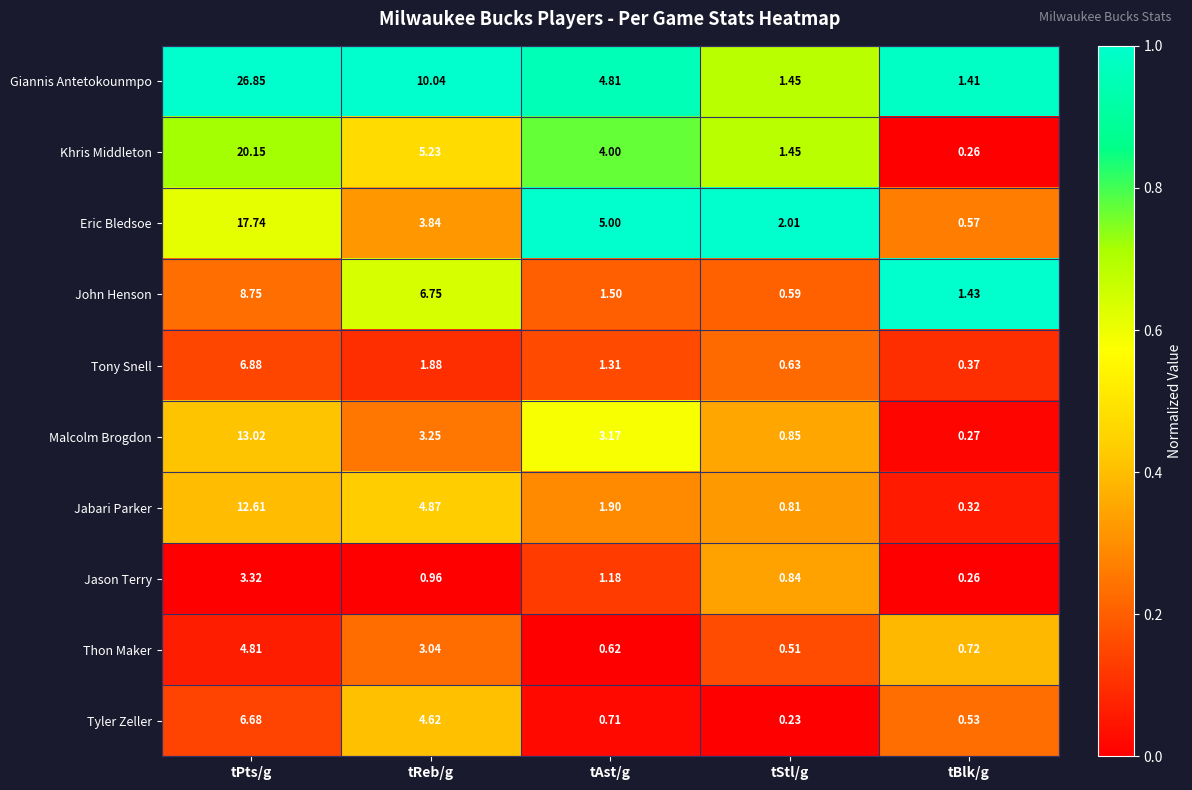

Where is Eric Bledsoe nearest to the value 9?

tAst/g